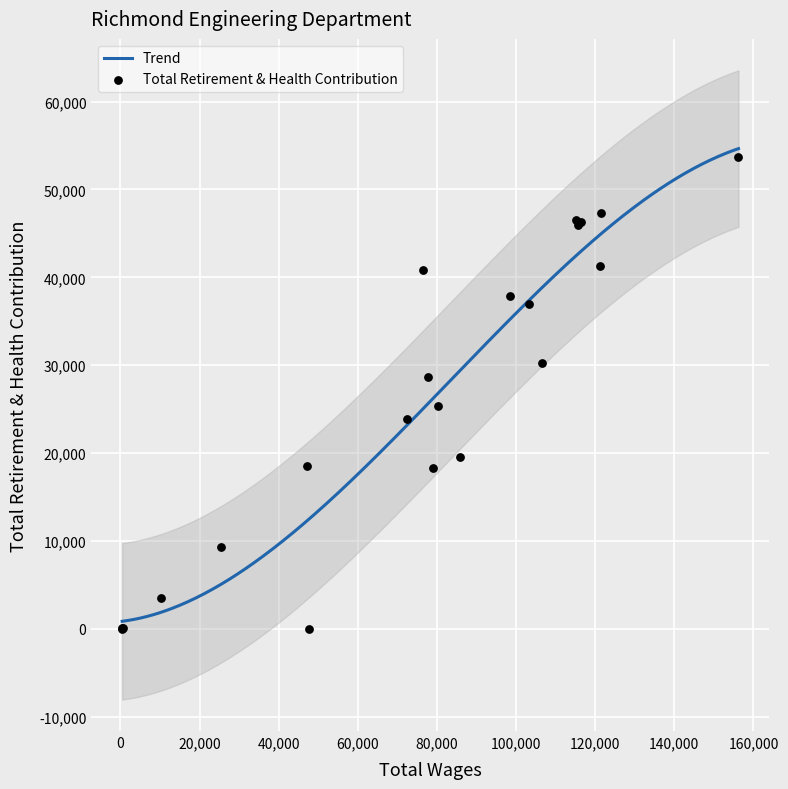

What is the change in value from 121265.0 to 77752.0?

-12609